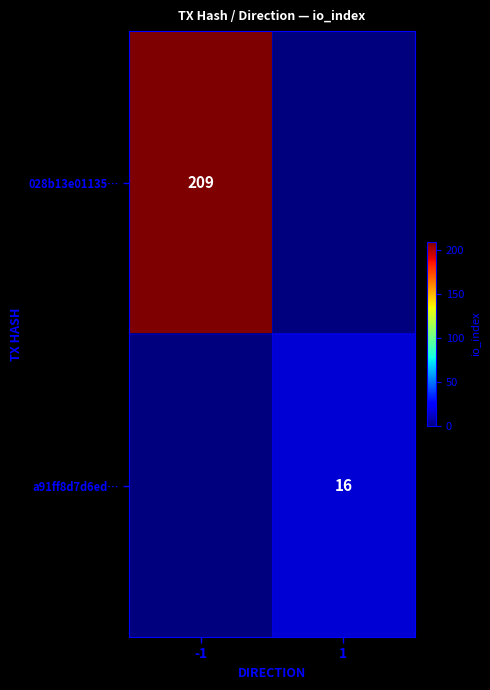

The value of 028b13e01135… at -1 is 70. True or false?

False